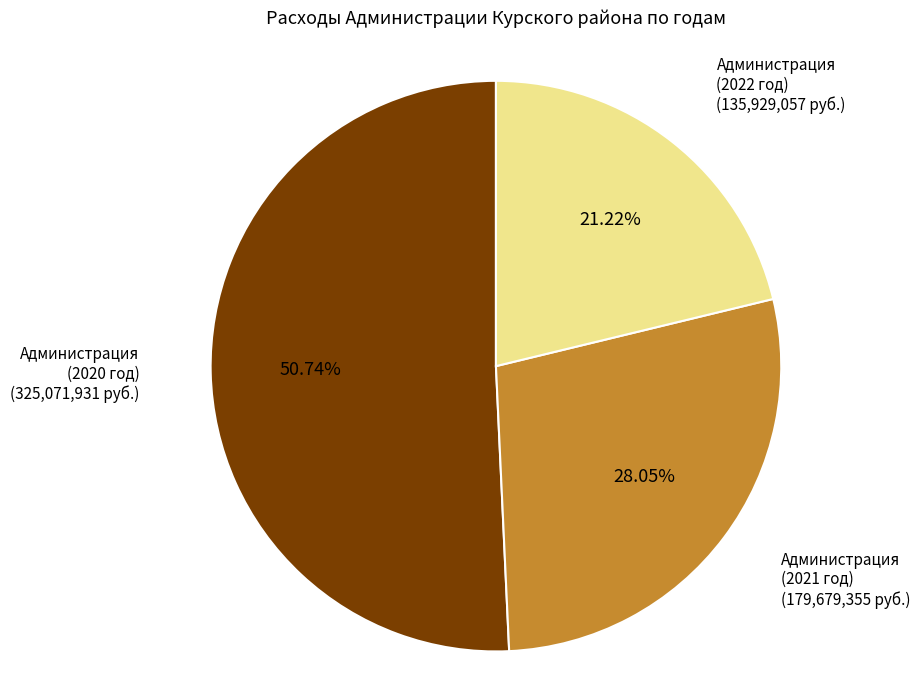

Which has a higher value, Администрация (2021 год) or Администрация (2020 год)?

Администрация (2020 год)